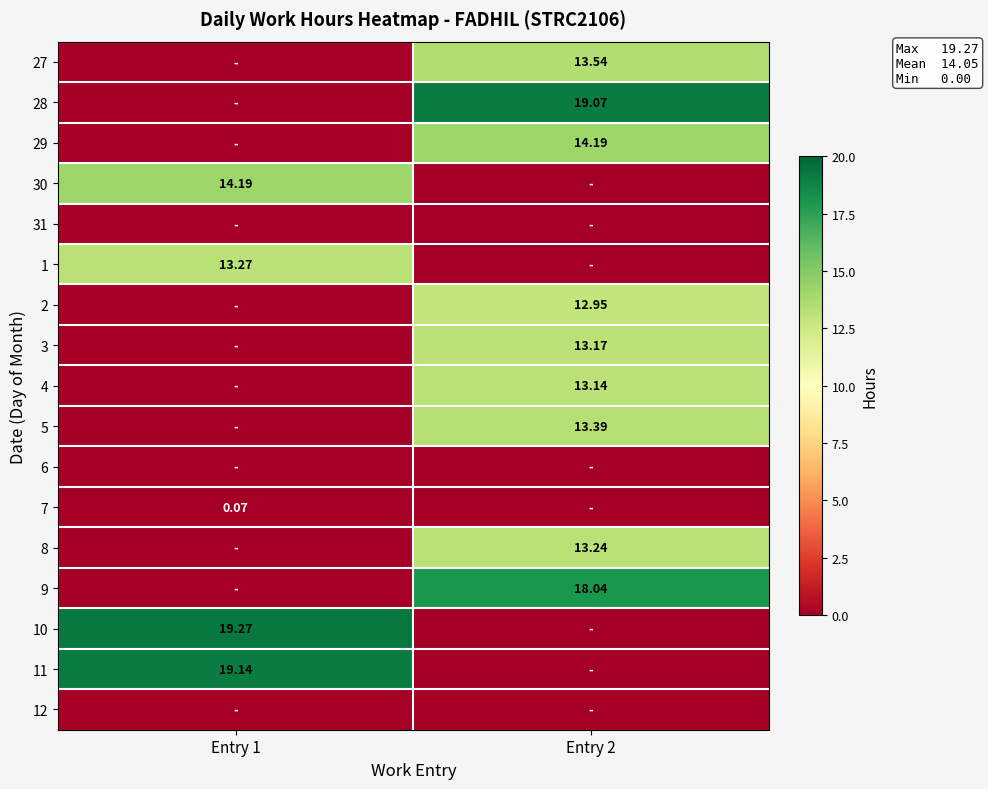

What is the average value of the 29 series?

7.1